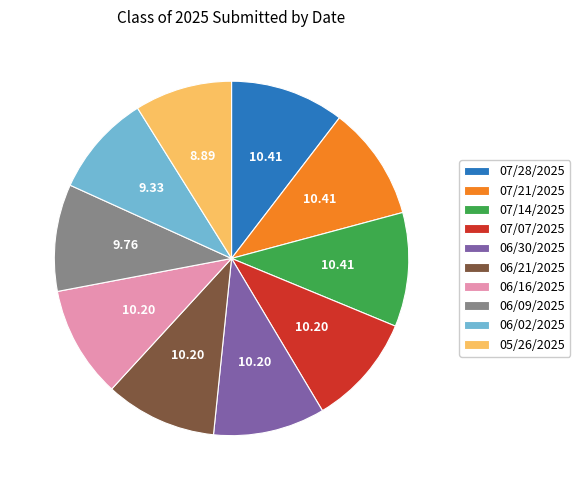

What is the ratio of the value at 06/30/2025 to the value at 05/26/2025?

1.1